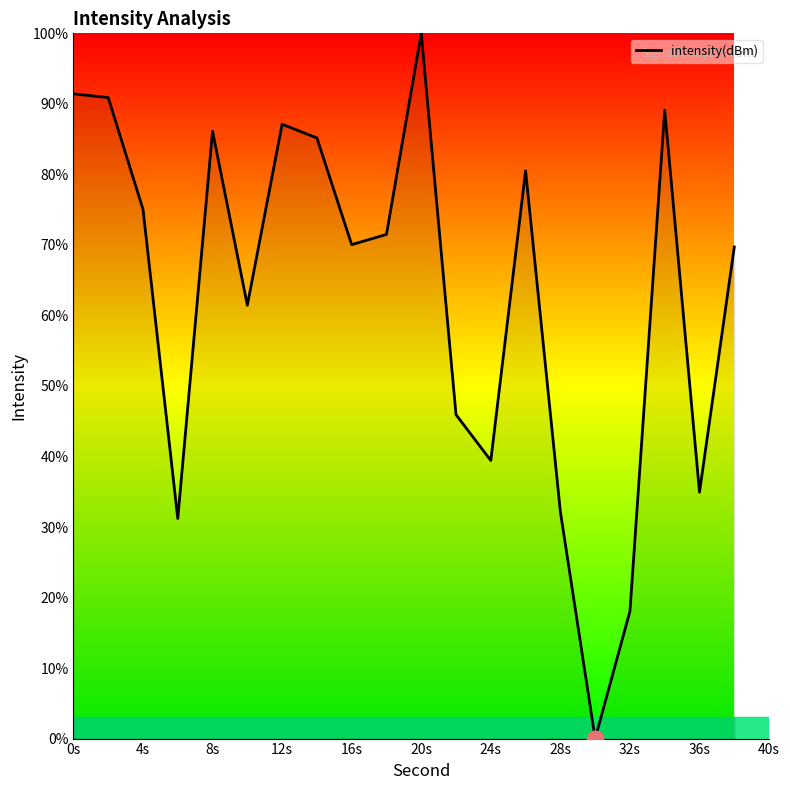

How many values are below 71?

10